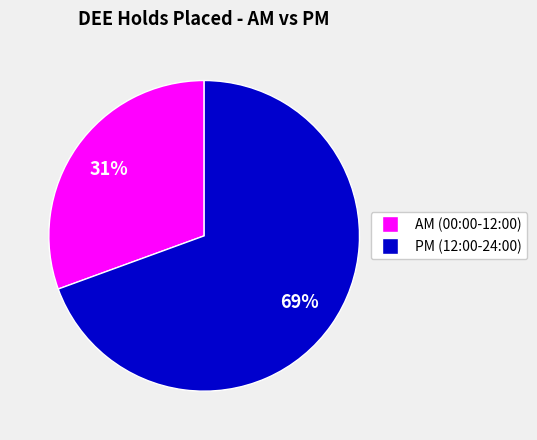

Is there a majority slice in this chart?

Yes